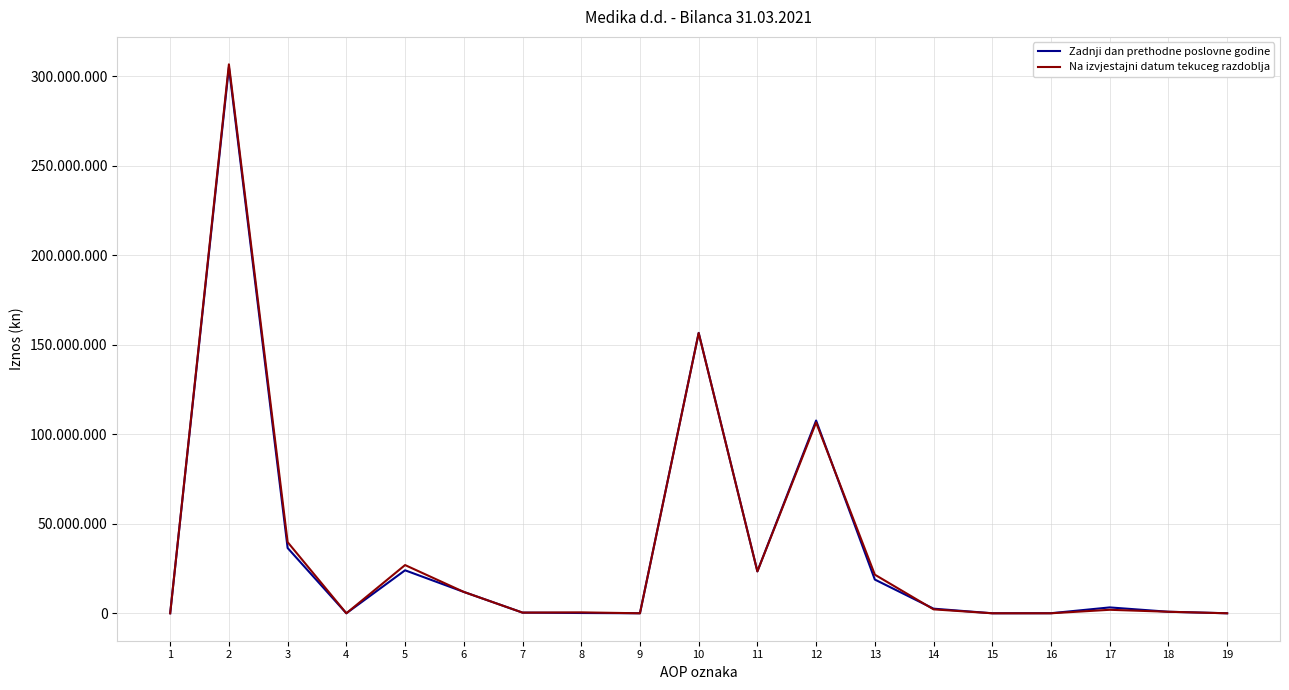

Between 4 and 8, which is larger?

8